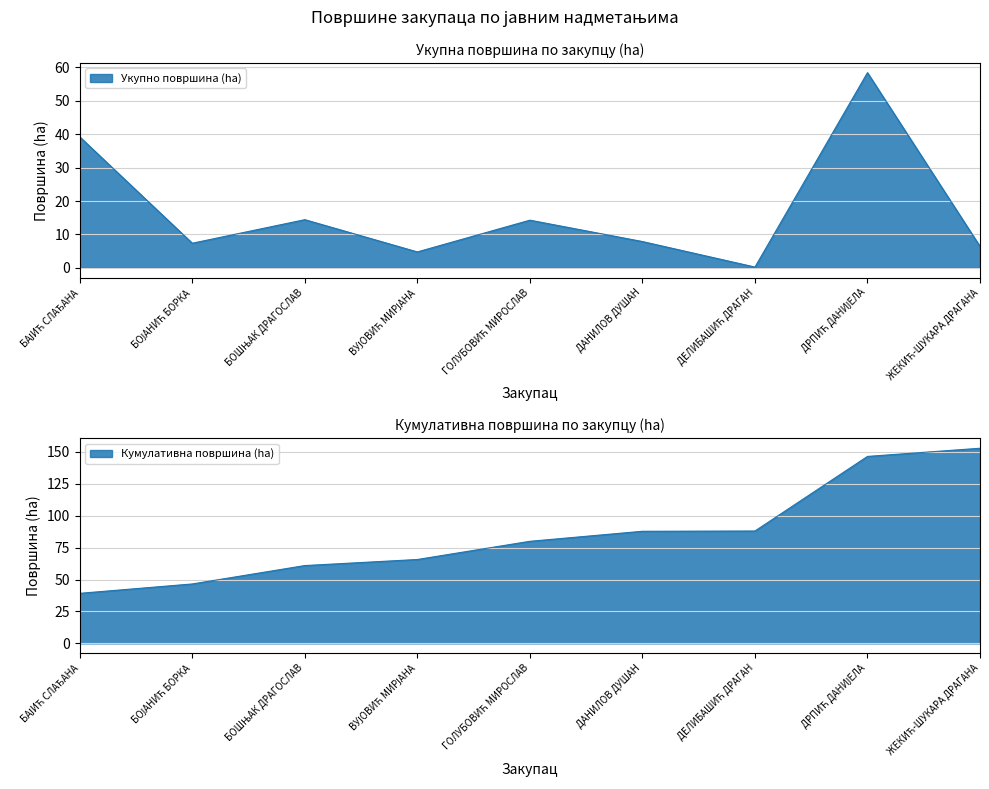

What is the smallest value displayed?

0.2